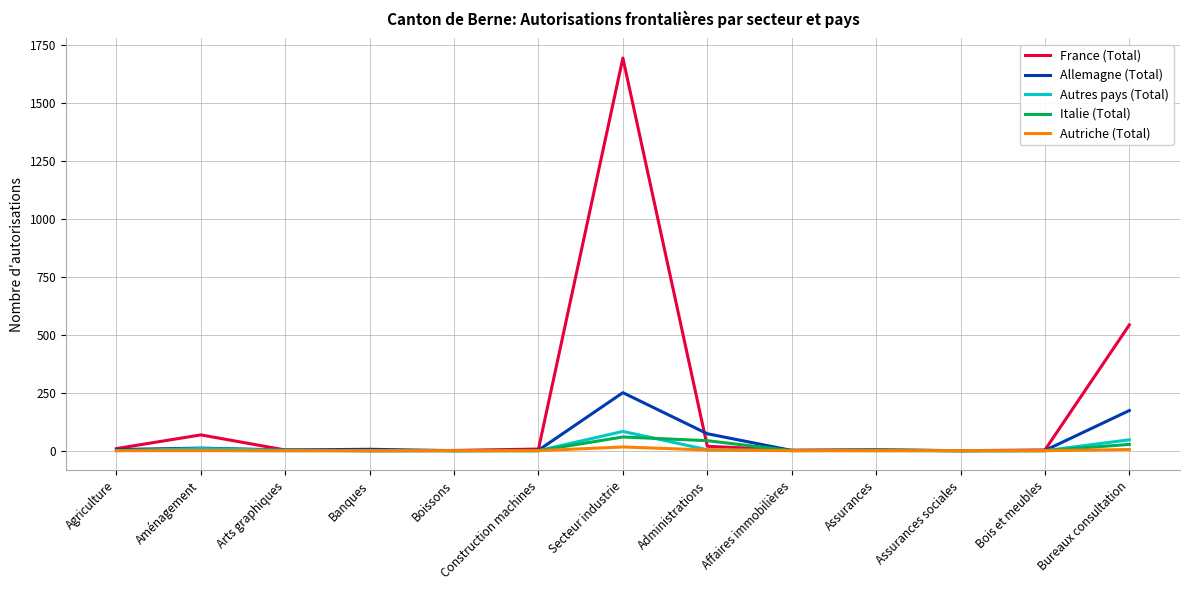

At which label does Allemagne (Total) reach its peak?

Secteur industrie